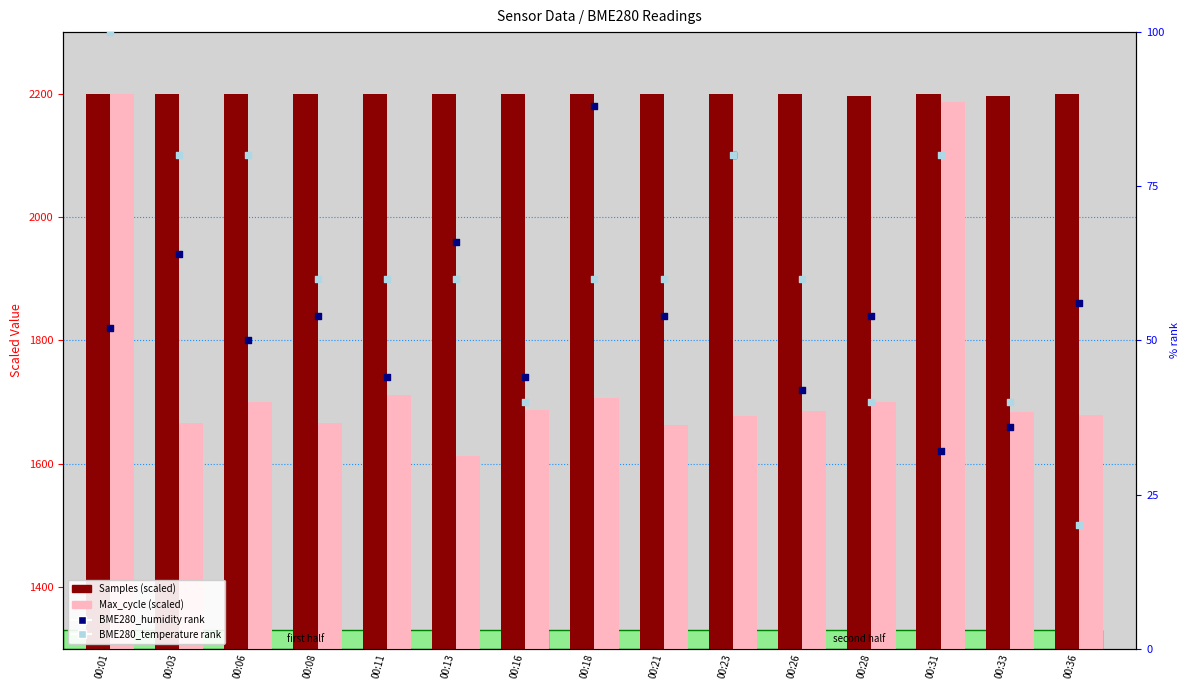

Which series has the largest total across all categories?

Samples (scaled)